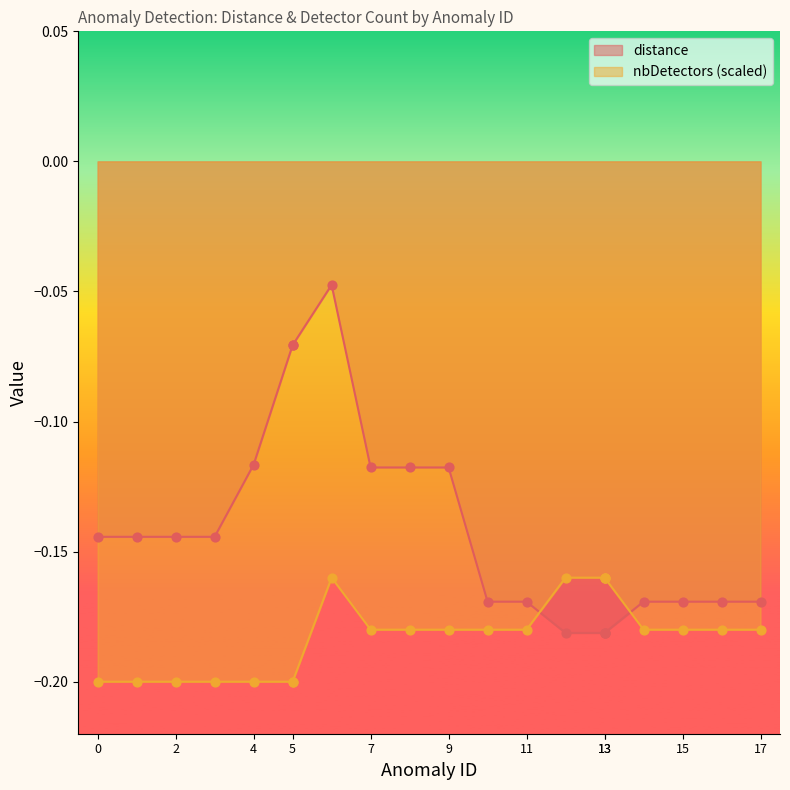

Which series has the largest Y range (max minus min)?

distance